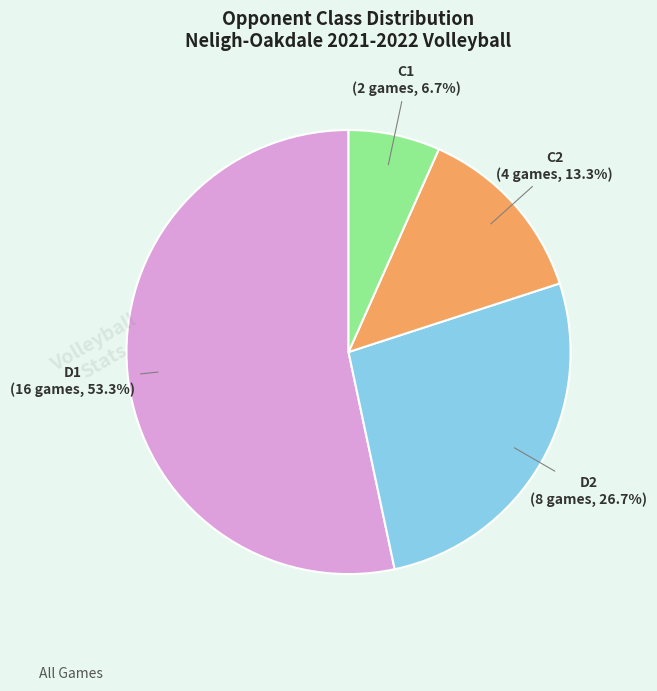

Is there a majority slice in this chart?

Yes